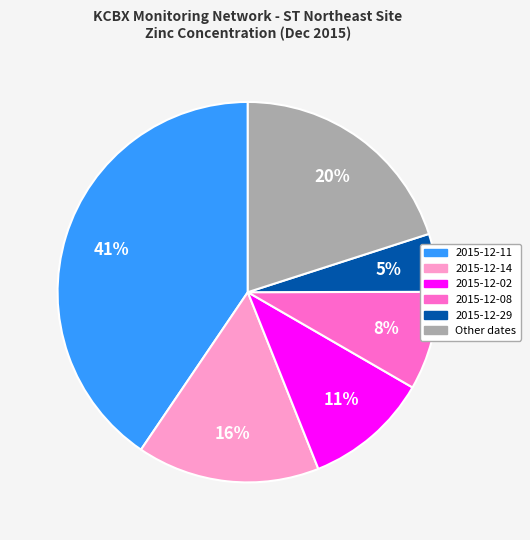

Which category has the biggest portion of the pie?

2015-12-11